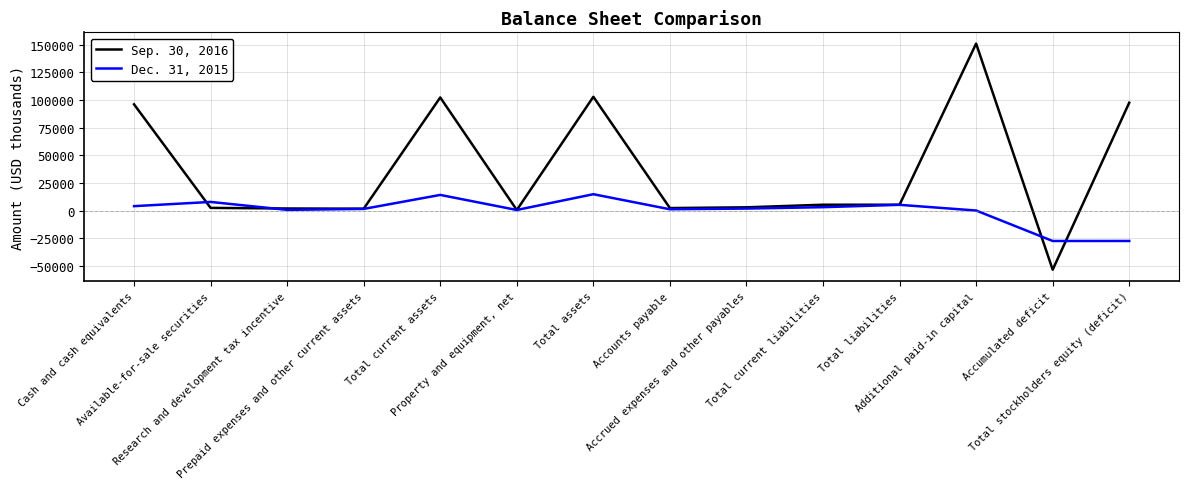

Which series has the largest total across all categories?

Sep. 30, 2016